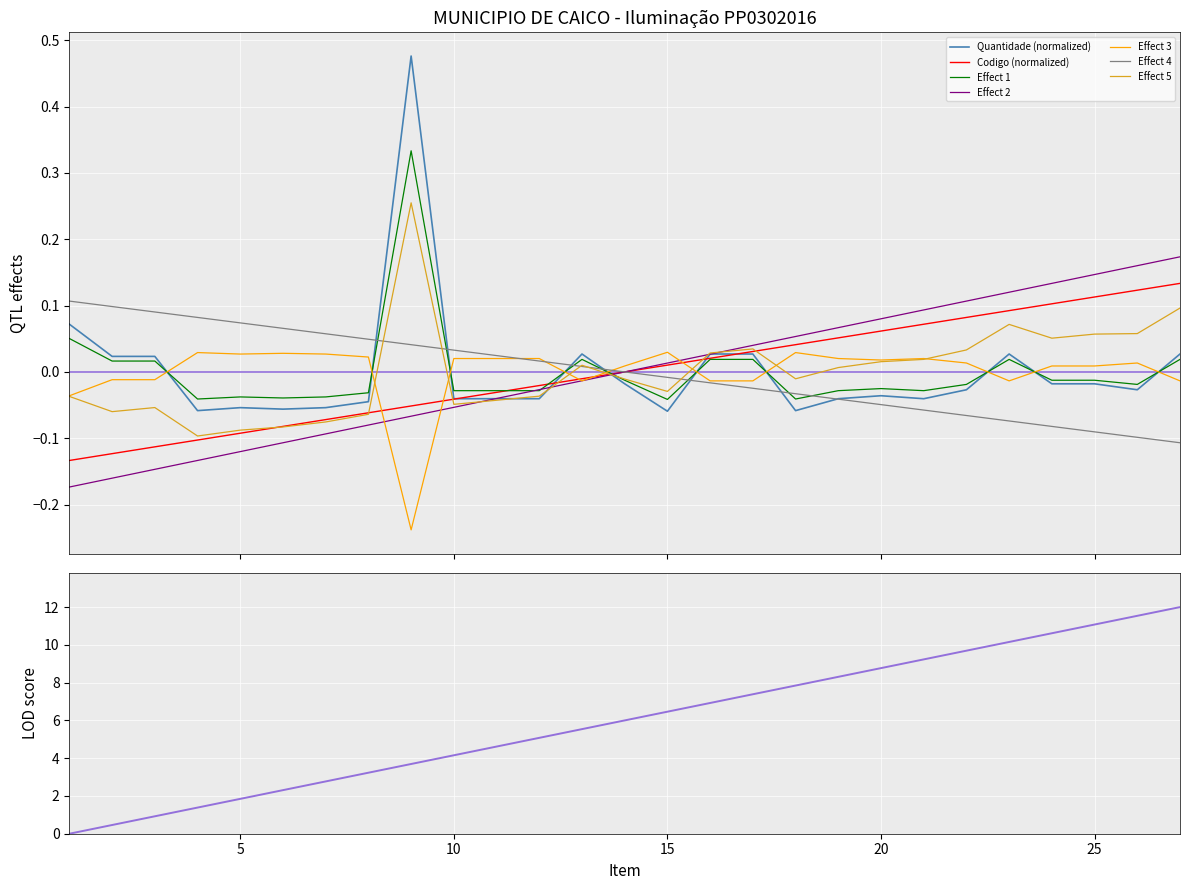

How many times do Codigo and Quantidade cross each other?

3